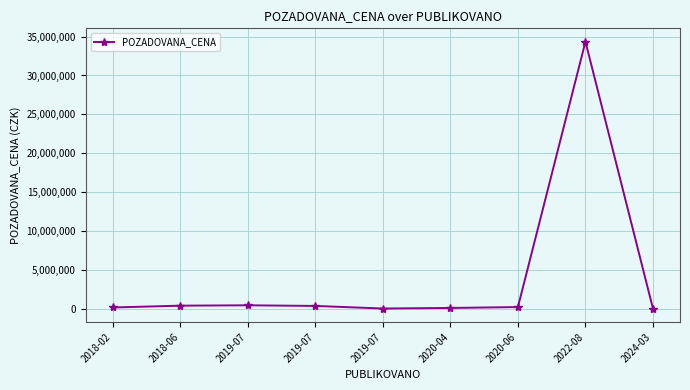

Rank the categories by value from lowest to highest.

2024-03, 2019-07, 2020-04, 2018-02, 2020-06, 2019-07, 2018-06, 2019-07, 2022-08